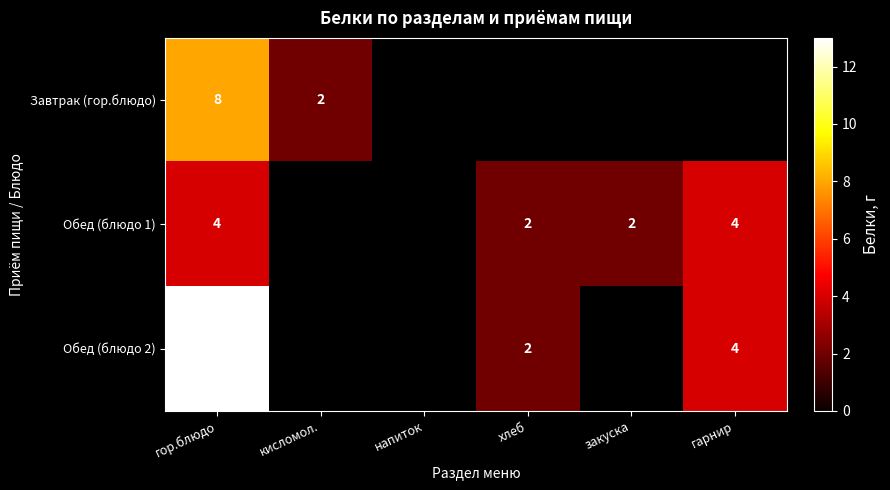

Is it true that Обед (блюдо 2) equals 13 at гор.блюдо?

True